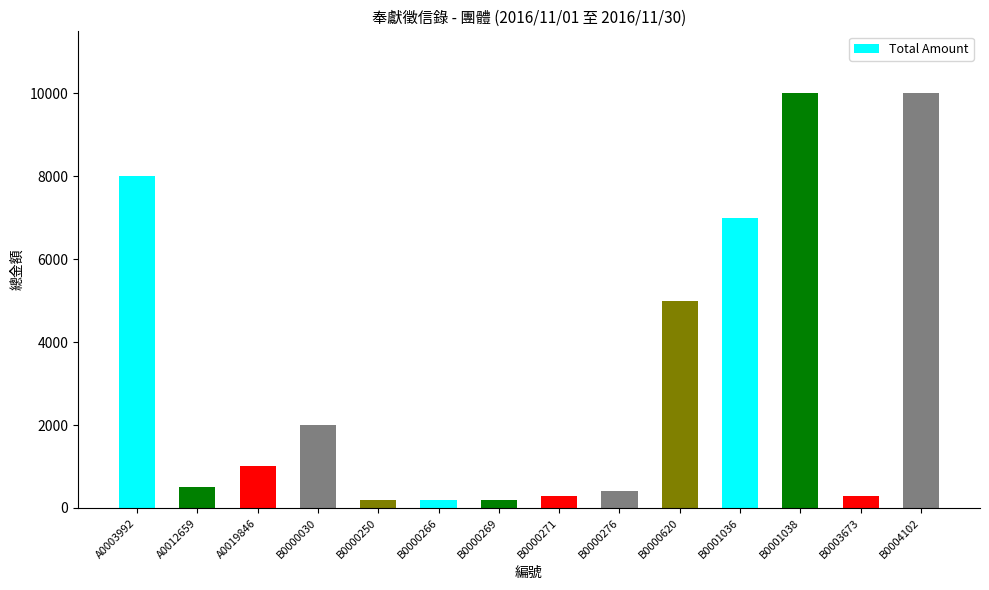

What is the sum of all values?

45100